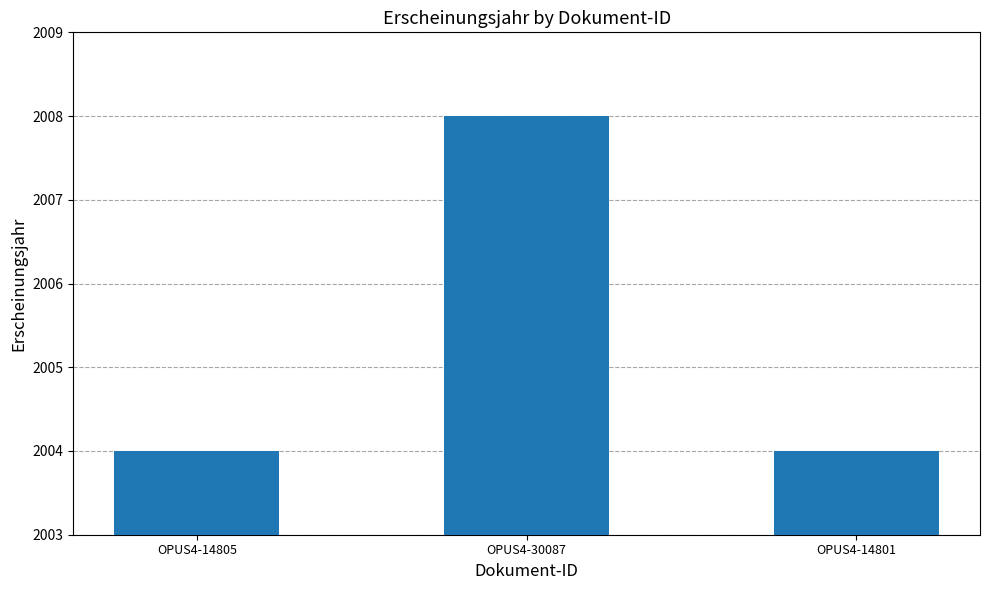

Reading left to right, transcribe all the data shown in this chart.

2004	2008	2004